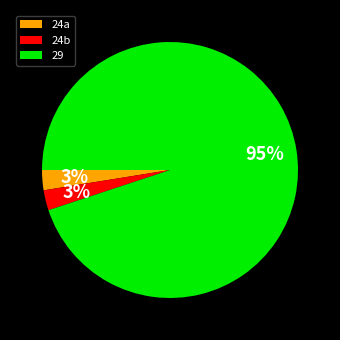

Which slice is the largest?

29